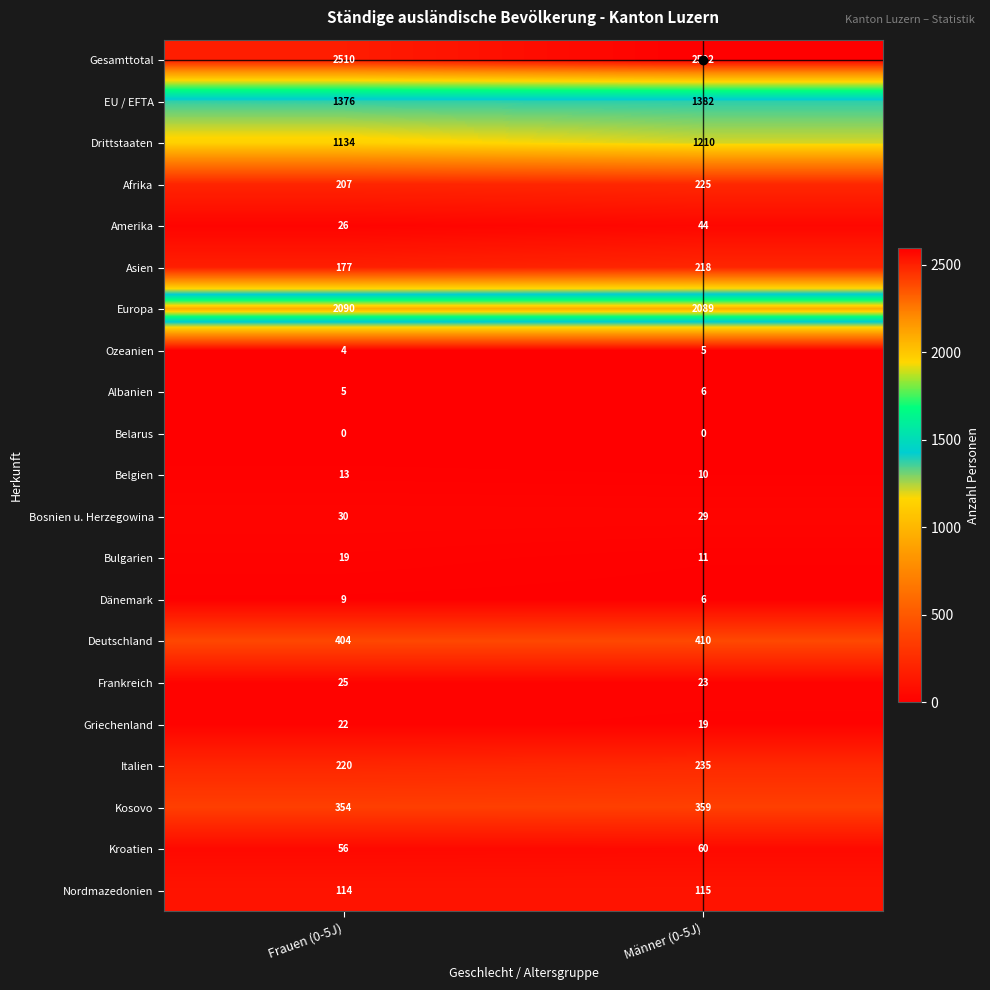

What is the approximate value of Kosovo at Frauen (0-5J)?

354